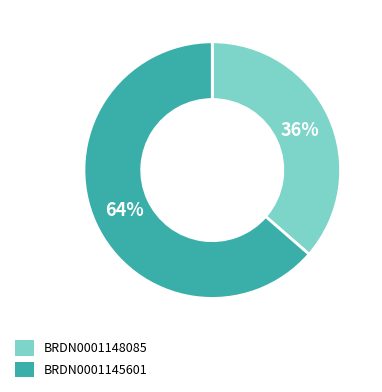

To the nearest percent, what is the combined percentage of BRDN0001148085 and BRDN0001145601?

100%